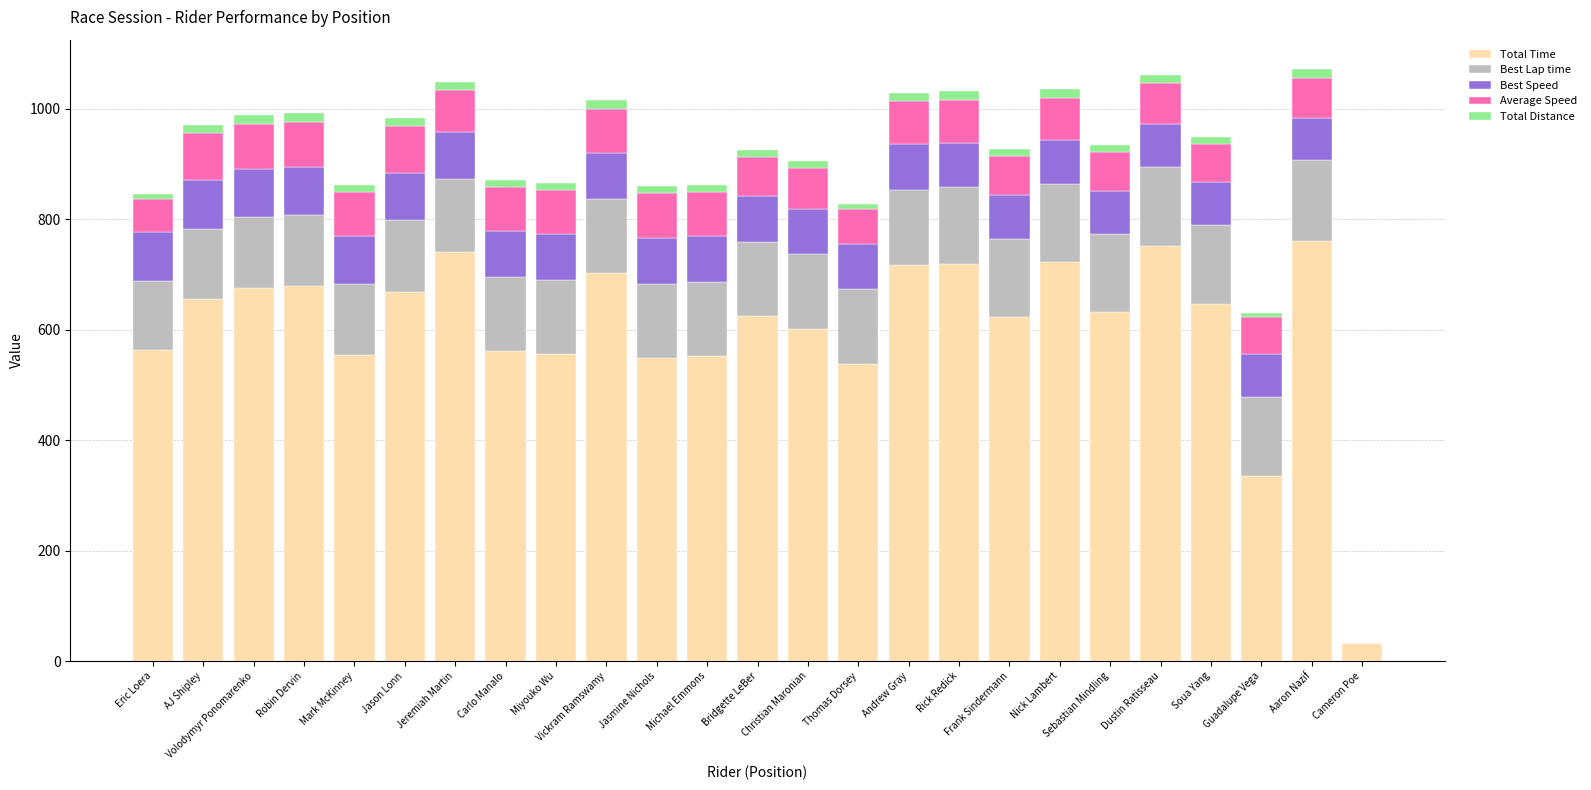

What is the highest value of the Total Time series?

760.0